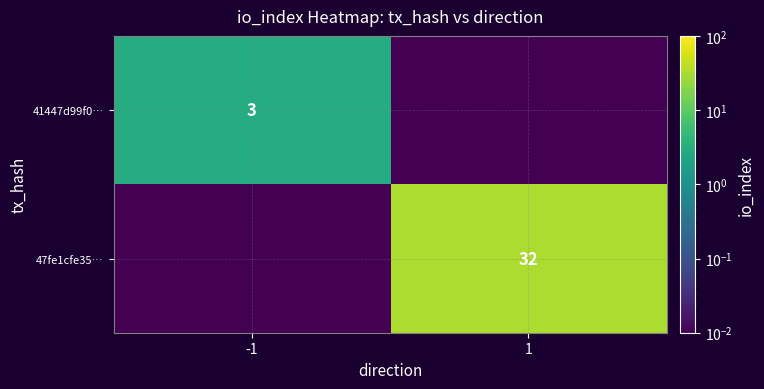

What is the maximum value shown in the chart?

32.0